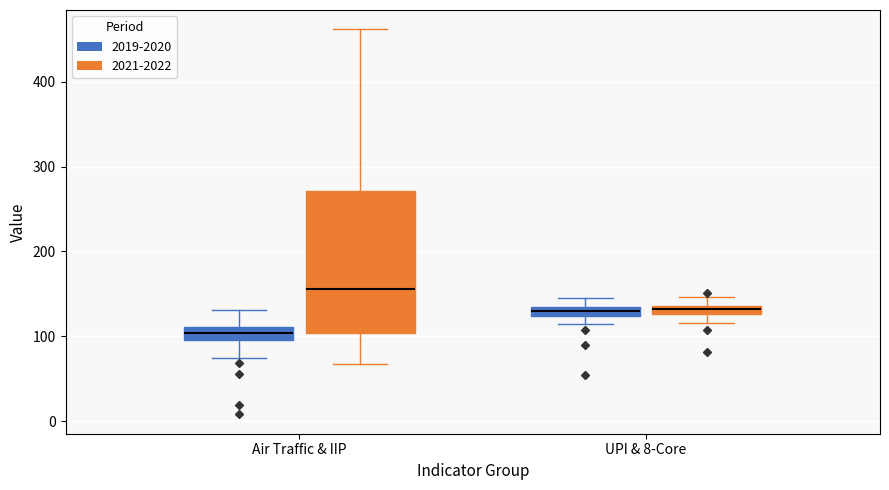

Which box has the highest median line?

Air Traffic & IIP (2021-2022)